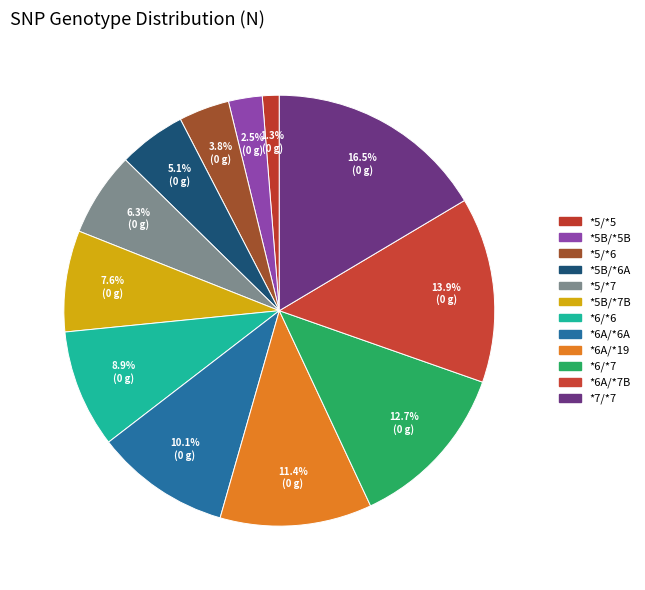

Does any single category account for the majority?

No